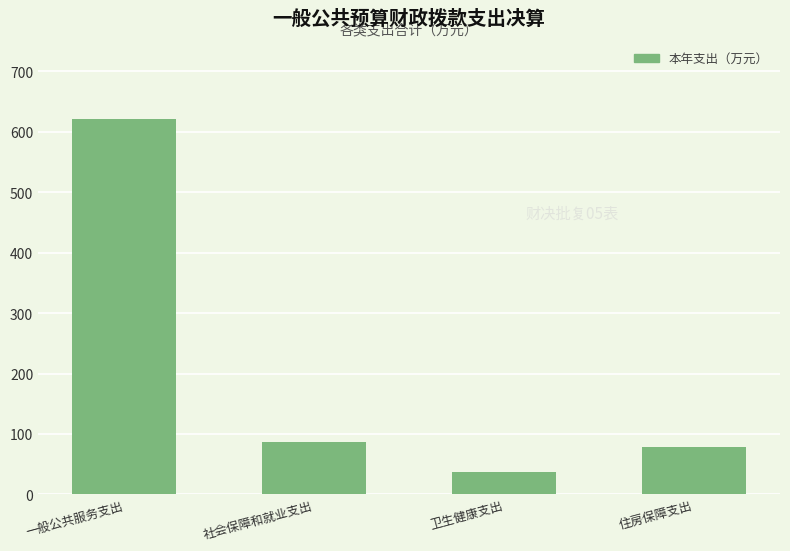

Is it true that the value at 一般公共服务支出 is 134.6?

False